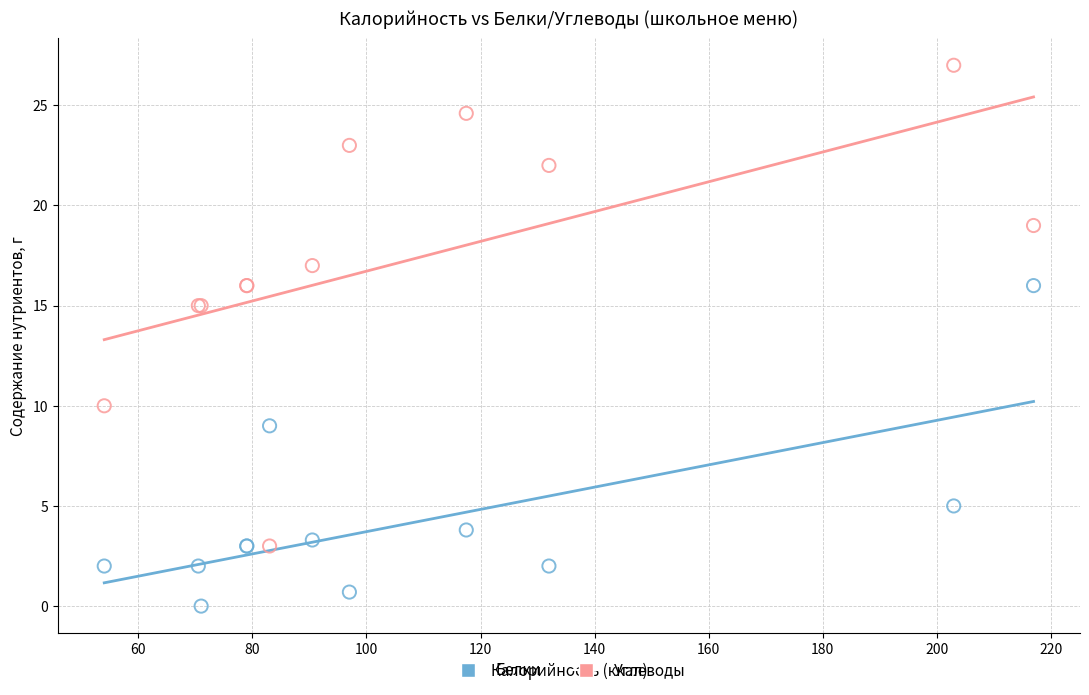

What are all the series names shown in the legend?

Белки, Углеводы